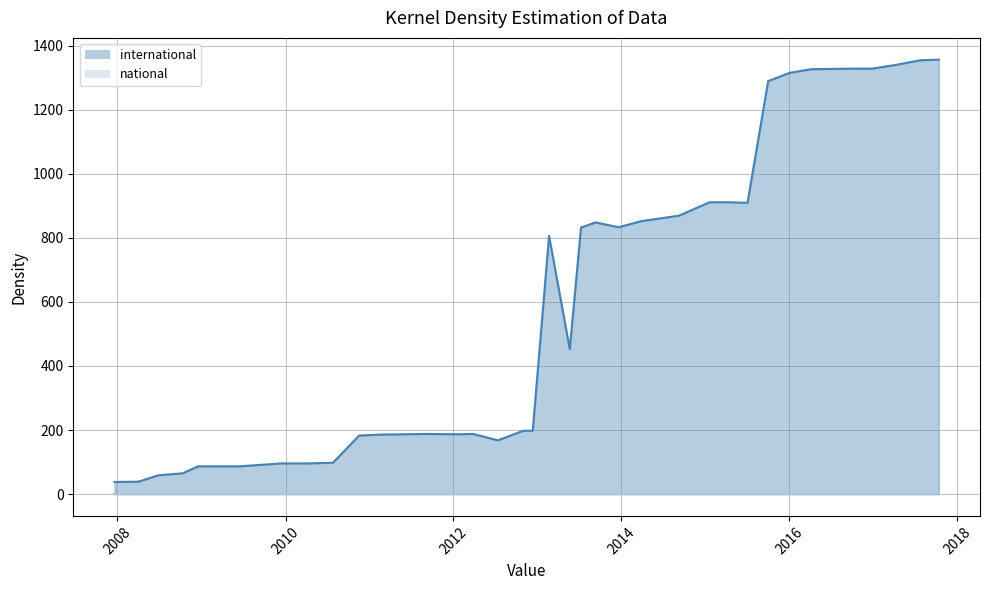

What is the sum of all international values?

22714